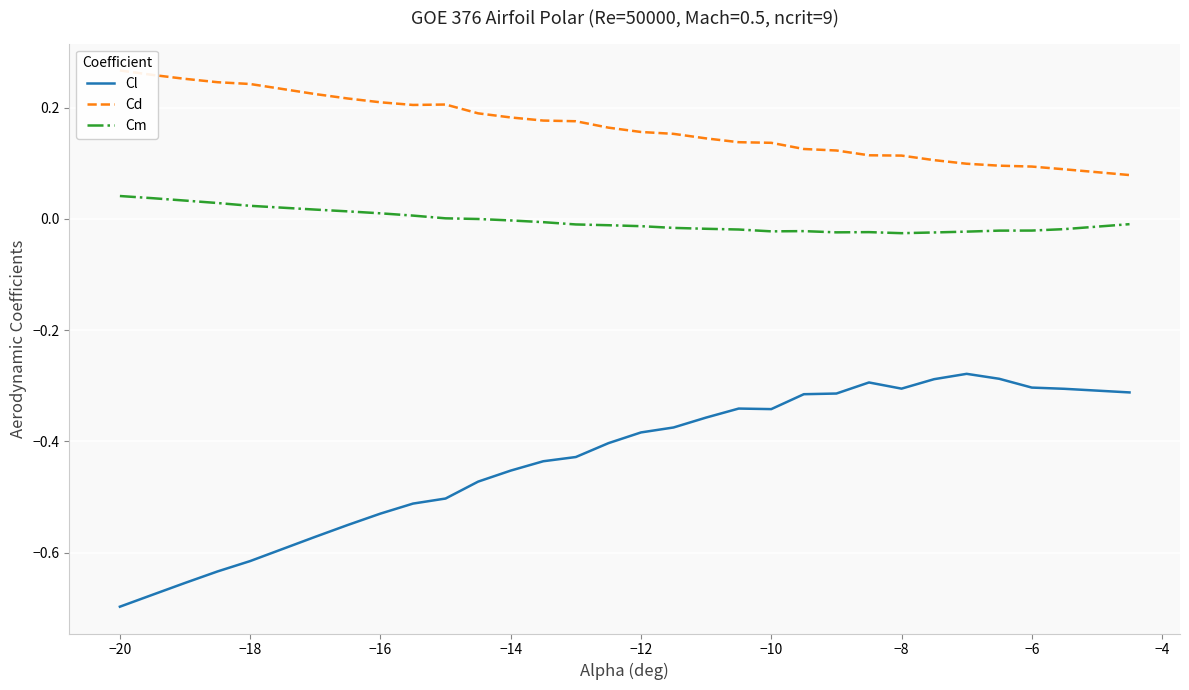

Which series has the largest total across all categories?

Cd